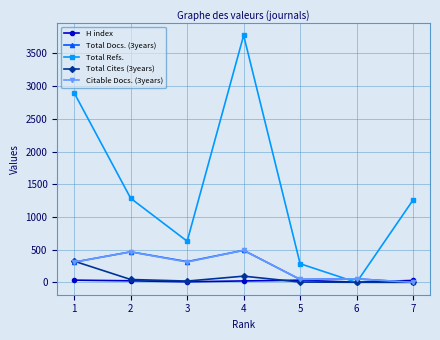

Where is the first local minimum for Total Docs. (3years)?

3